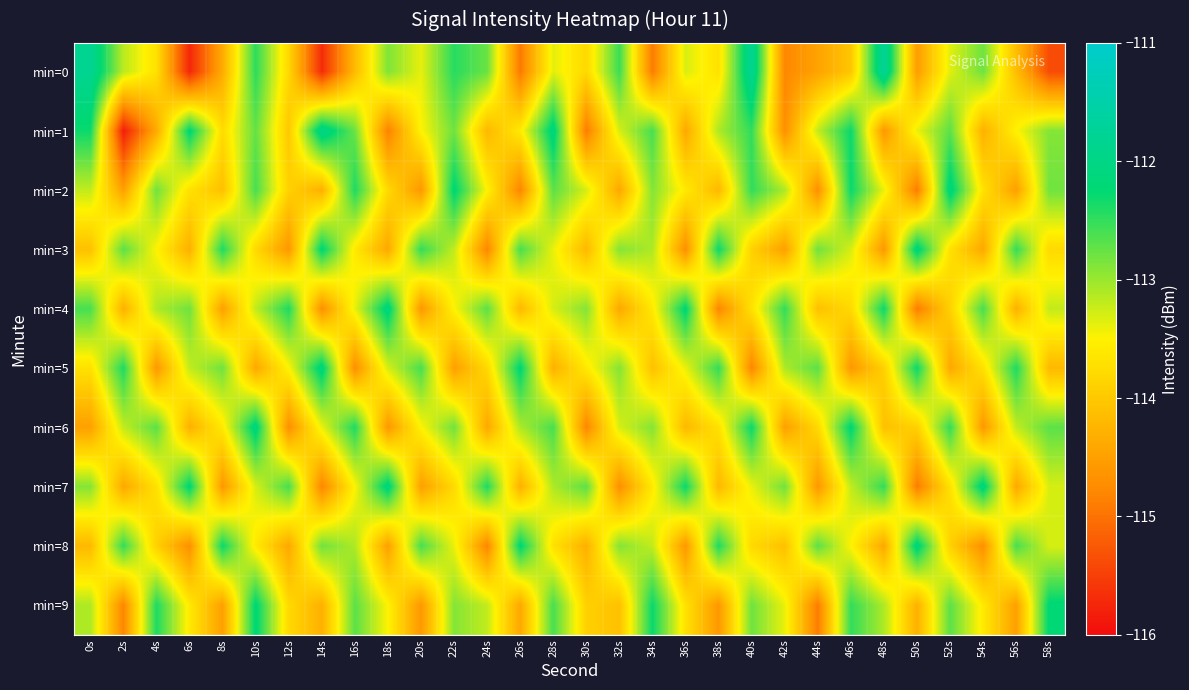

What is the total value across all series at 14s?

-1136.2